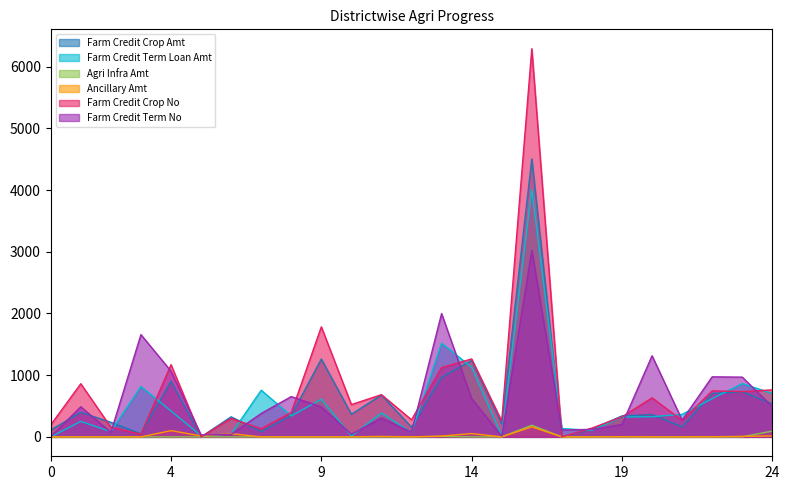

Where is Farm Credit Term Loan Amt nearest to the value 2005?

LOWERSUBANSIRI